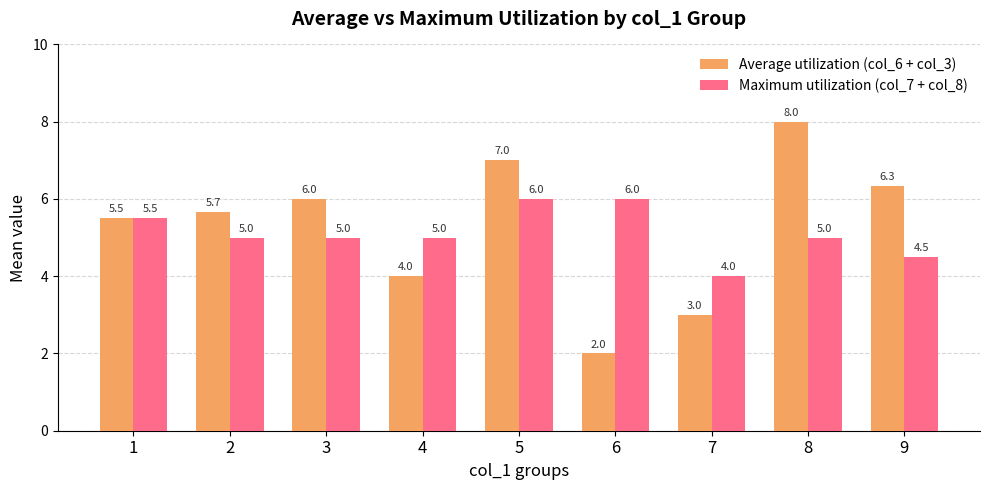

Which series has the widest spread of values?

Average utilization (col_6 + col_3)